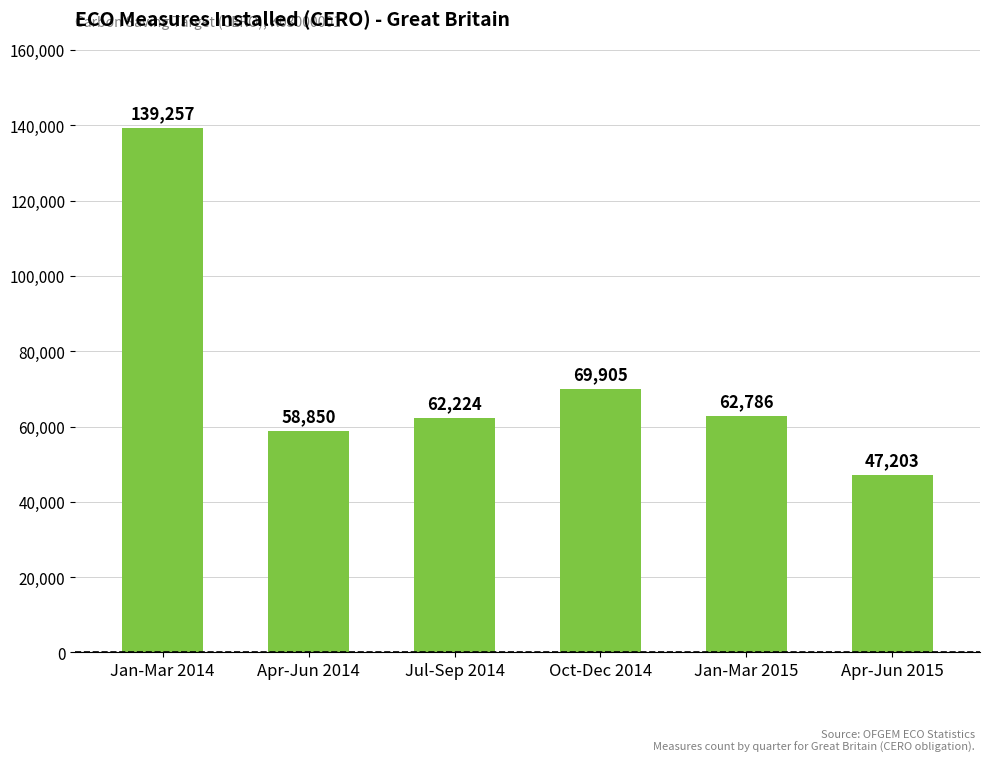

Is it true that the value at Apr-Jun 2015 is 81674?

False